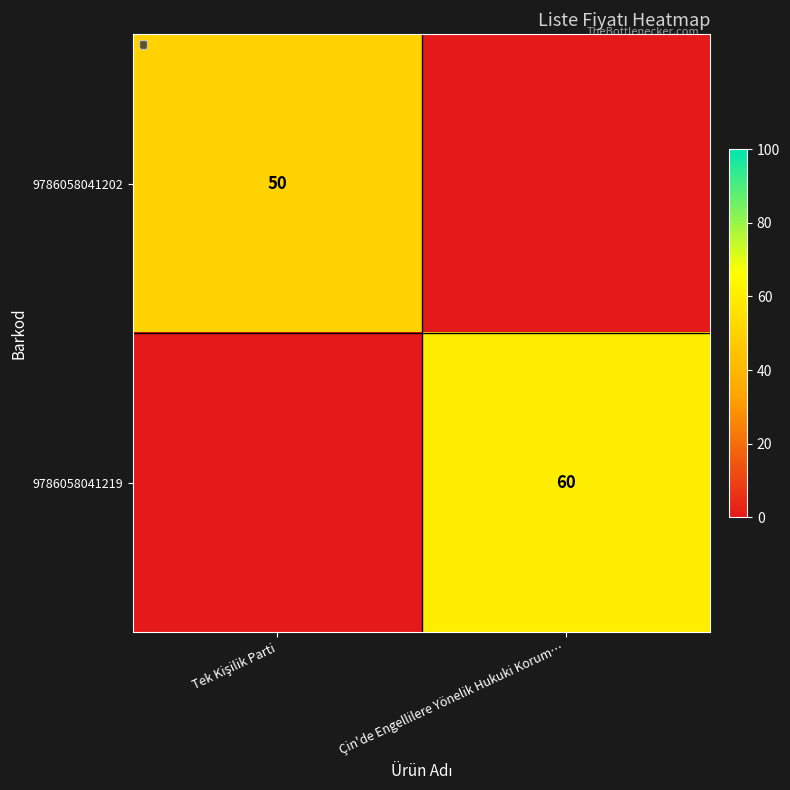

The 9786058041219 series shows 60 at Çin'de Engellilere Yönelik Hukuki Korum…. True or false?

True